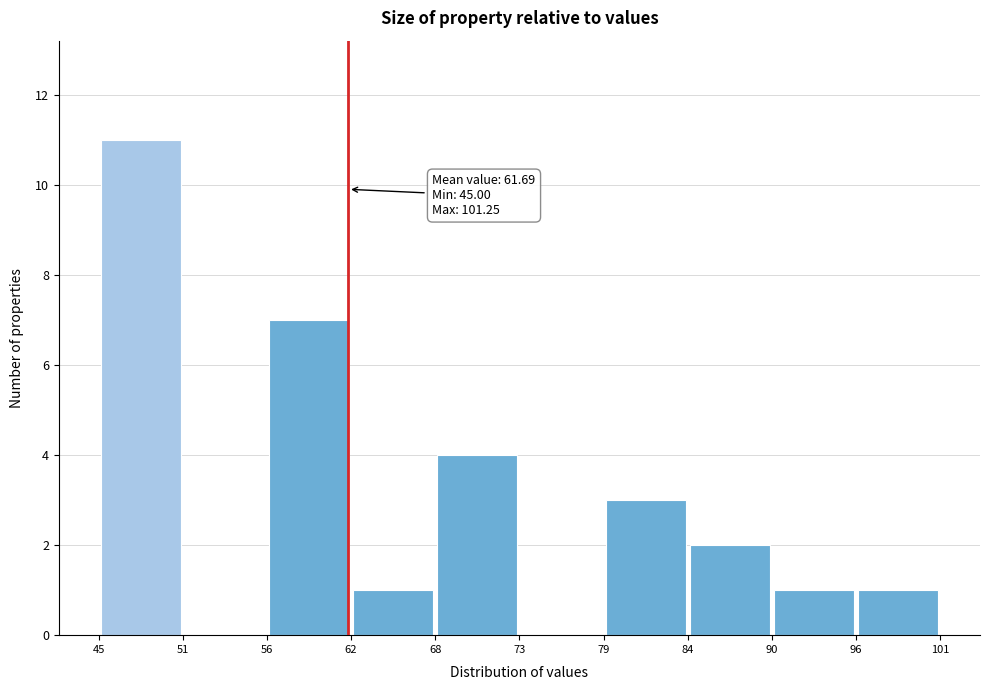

Which range on the x-axis has the tallest bar?

45 to 51